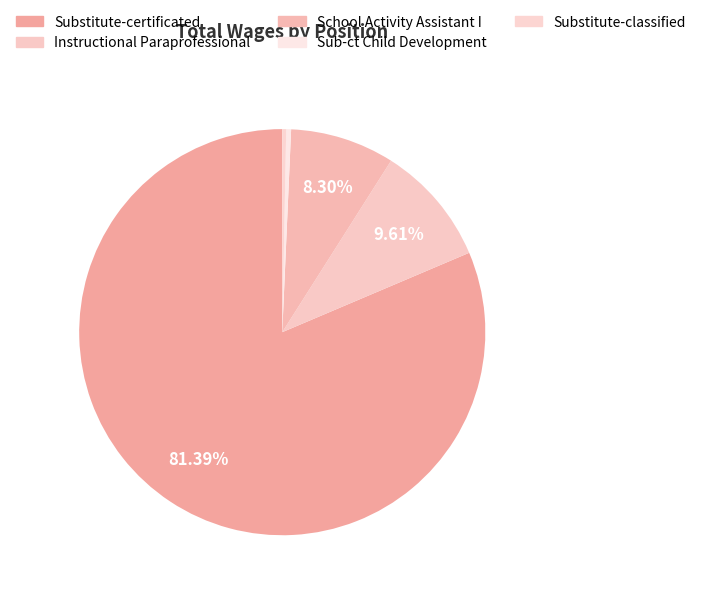

How many slices are in this pie chart?

5